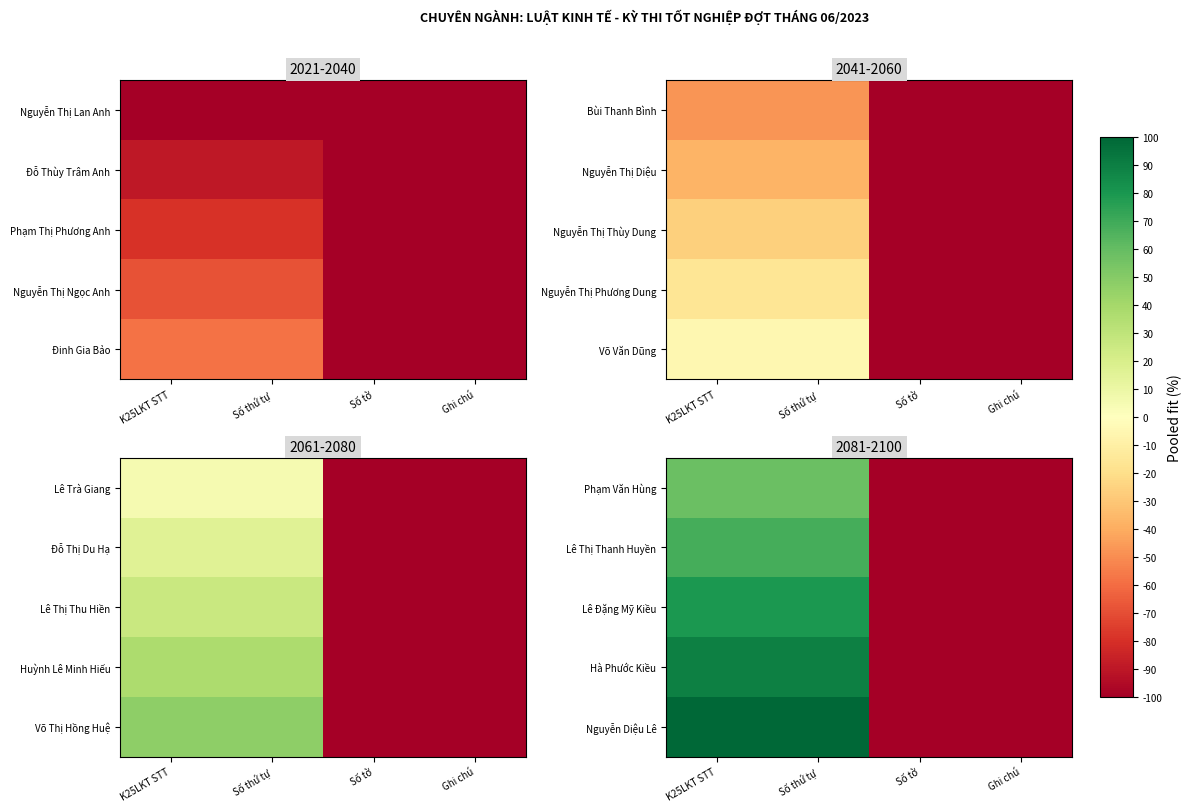

Is the value of Phạm Văn Hùng at Số tờ greater than the value of Hà Phước Kiều at Số thứ tự?

No